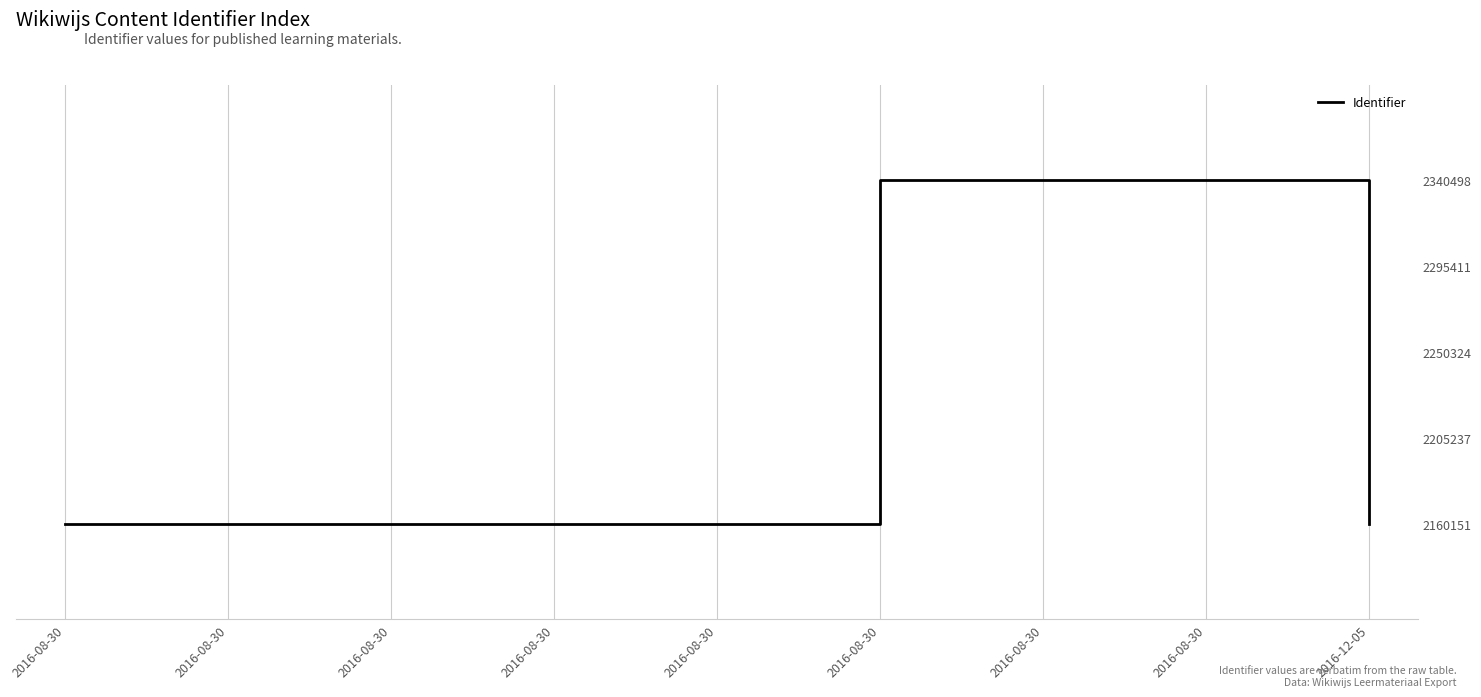

What is the label of the 1st point from the right?

2016-12-05